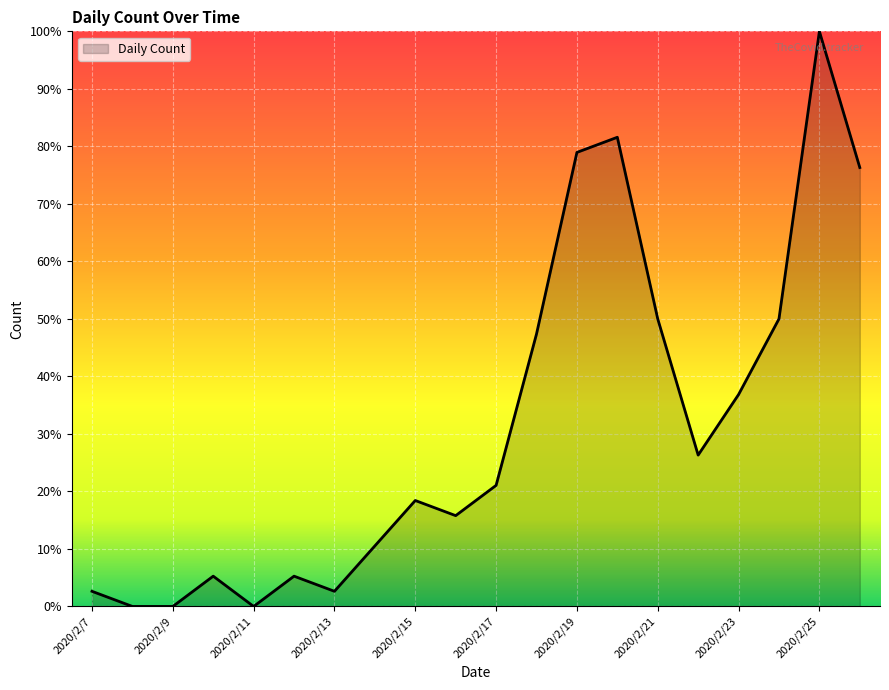

Reading left to right, what are all the values shown in this chart?

2020/2/7=0.0	2020/2/8=0.0	2020/2/9=0.0	2020/2/10=0.1	2020/2/11=0.0	2020/2/12=0.1	2020/2/13=0.0	2020/2/14=0.1	2020/2/15=0.2	2020/2/16=0.2	2020/2/17=0.2	2020/2/18=0.5	2020/2/19=0.8	2020/2/20=0.8	2020/2/21=0.5	2020/2/22=0.3	2020/2/23=0.4	2020/2/24=0.5	2020/2/25=1.0	2020/2/26=0.8